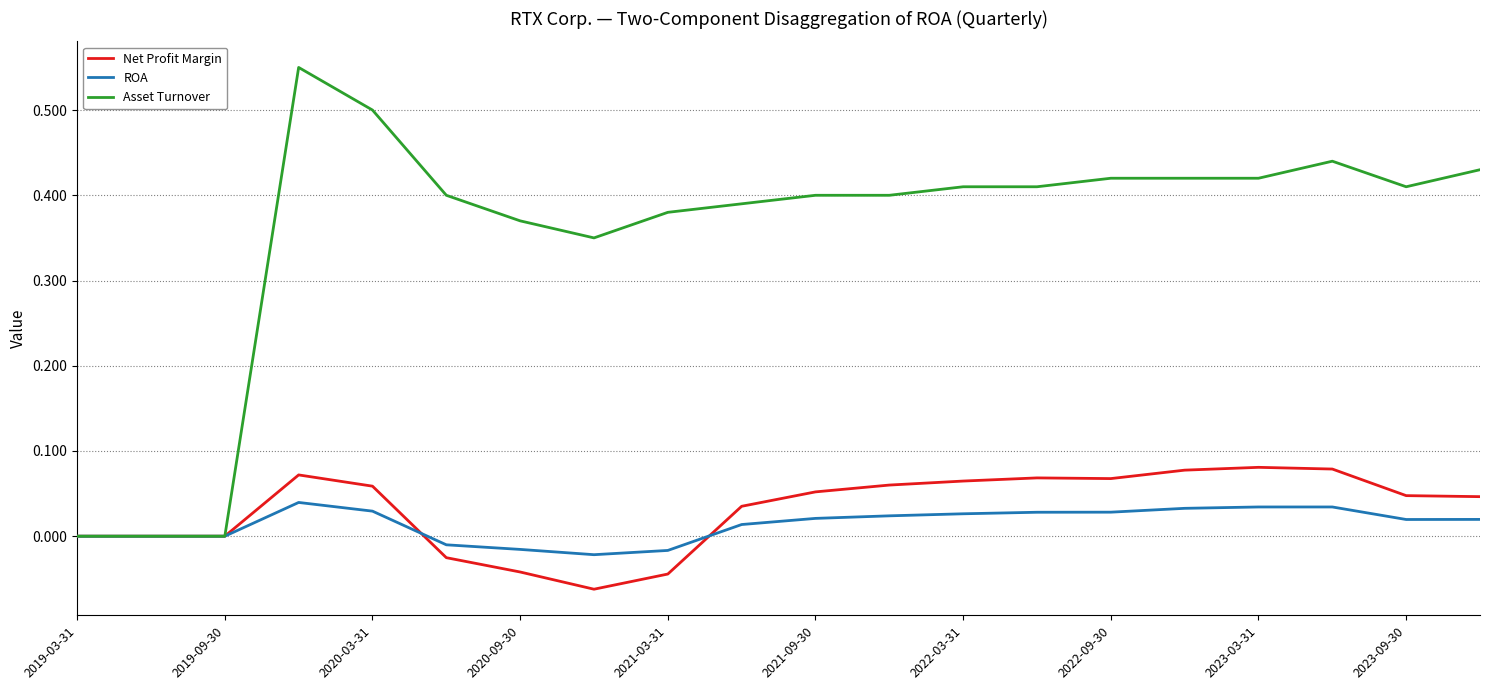

Is this an area chart (filled region under the line)?

No